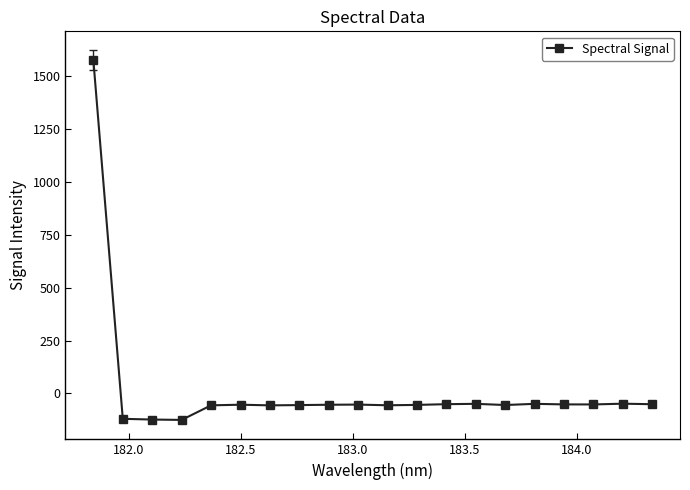

How many positive values are there?

1